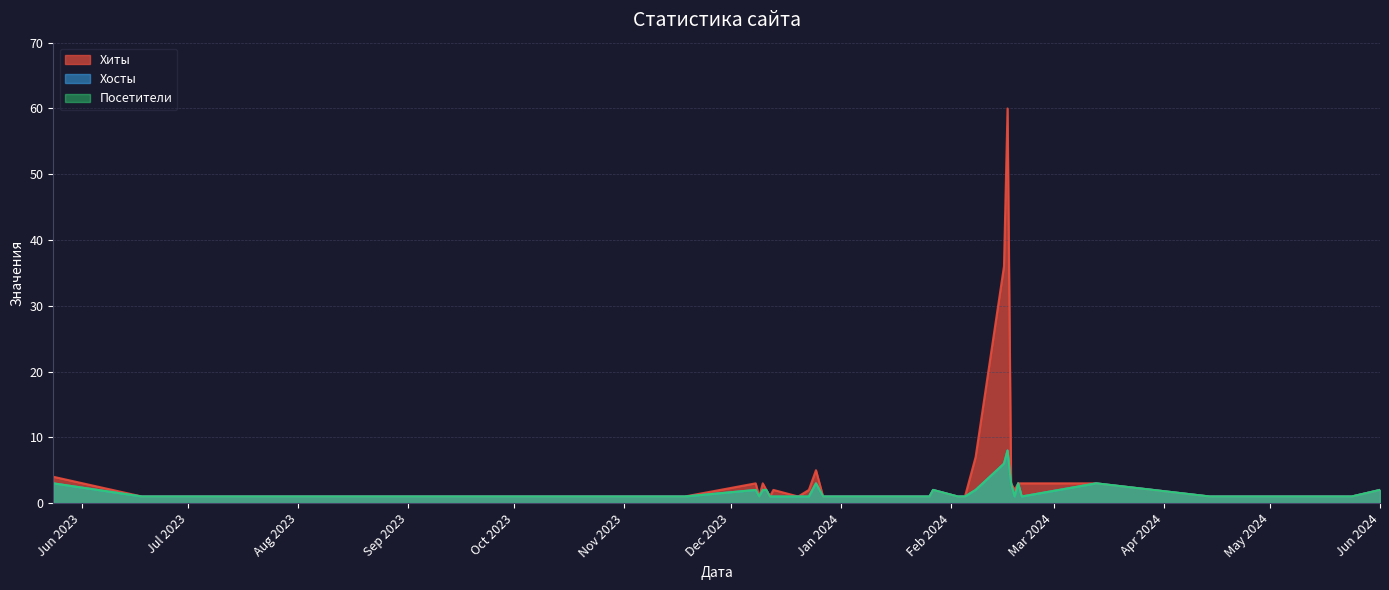

What is the label of the 15th point from the right?

2024-02-05